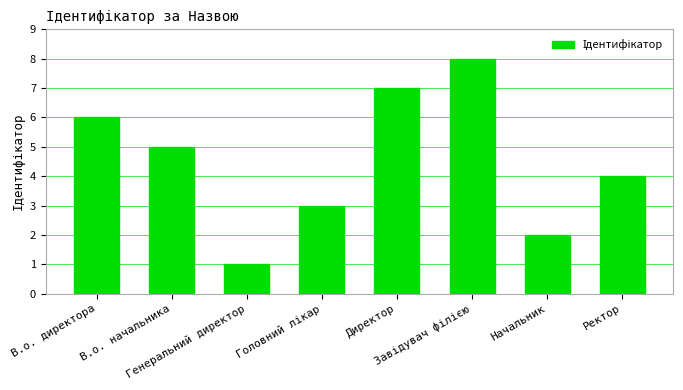

Between Начальник and В.о. директора, which is larger?

В.о. директора